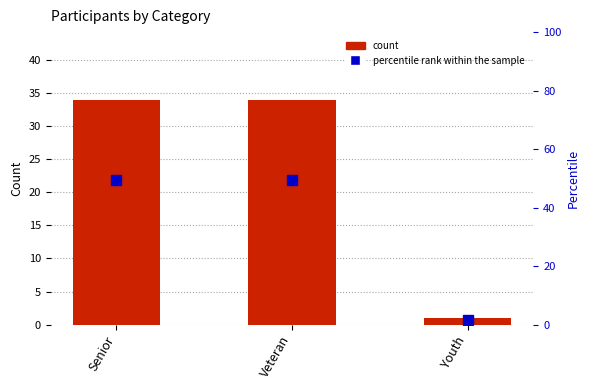

What is the approximate value of percentile rank within the sample at Veteran?

49.3